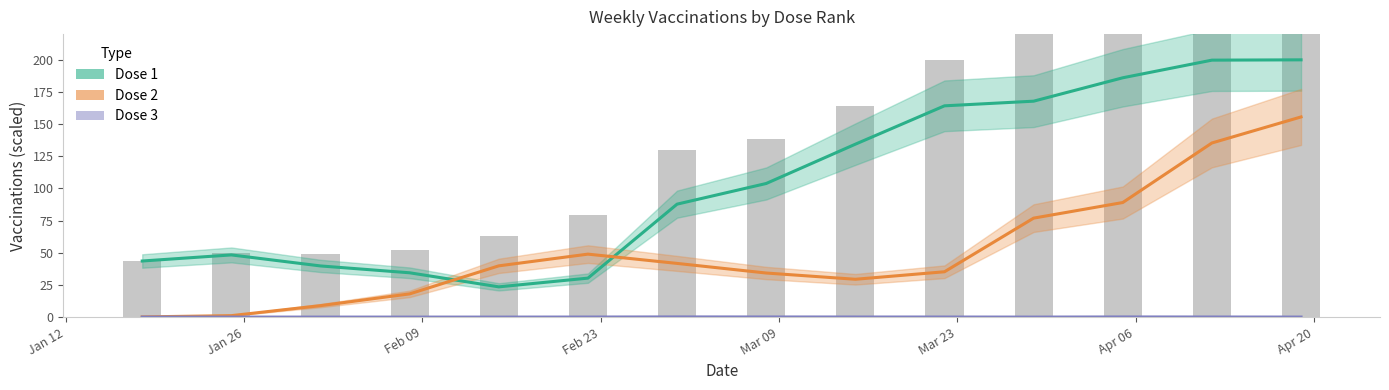

Is the value of Dose 1 at Jan 26 greater than the value of Dose 2 at Jan 26?

Yes